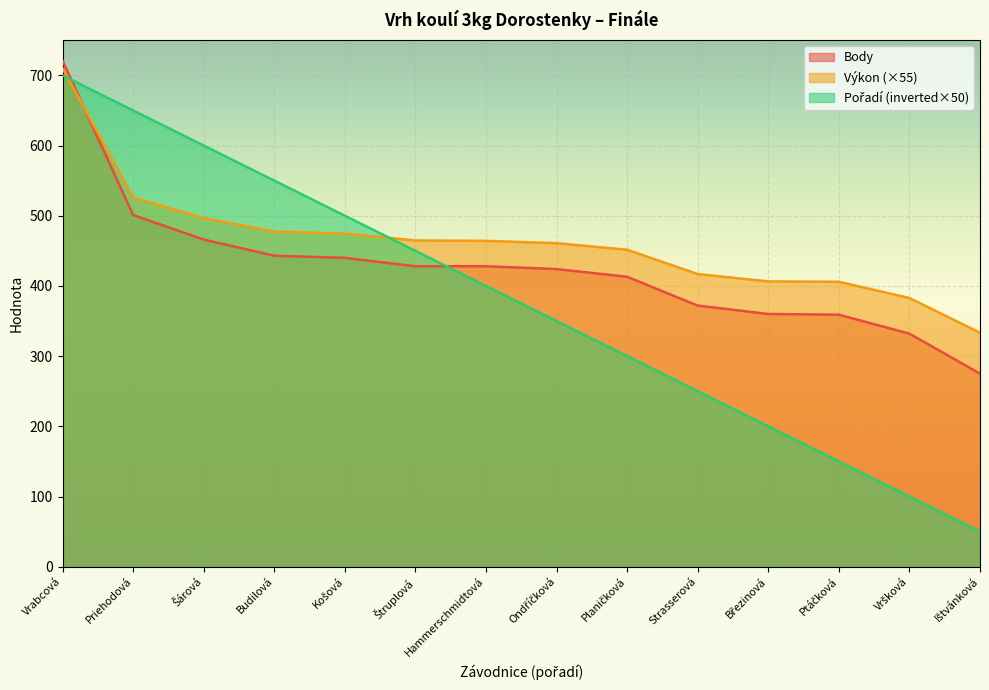

How many series are shown in this chart?

3